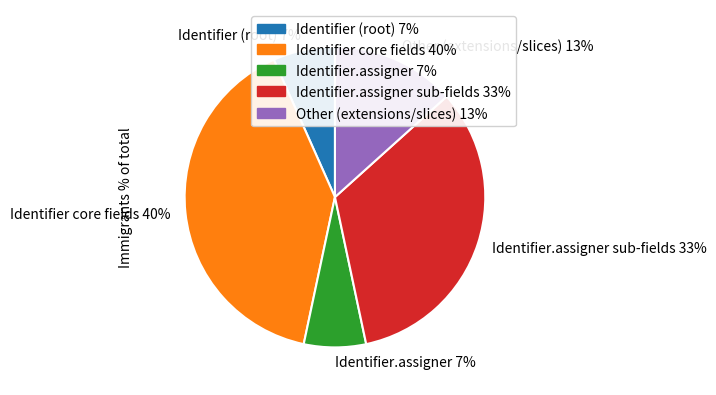

To the nearest percent, what is the difference between the largest and smallest slice percentages?

33%